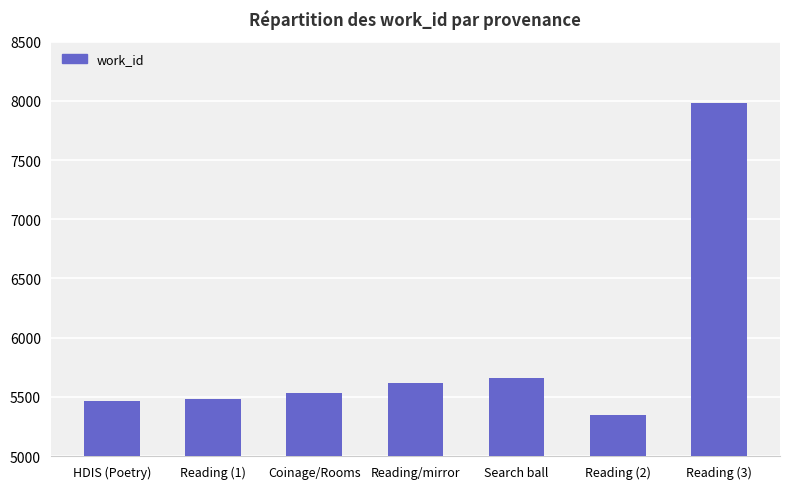

What is the ratio of the value at Reading (2) to the value at Search ball?

0.9